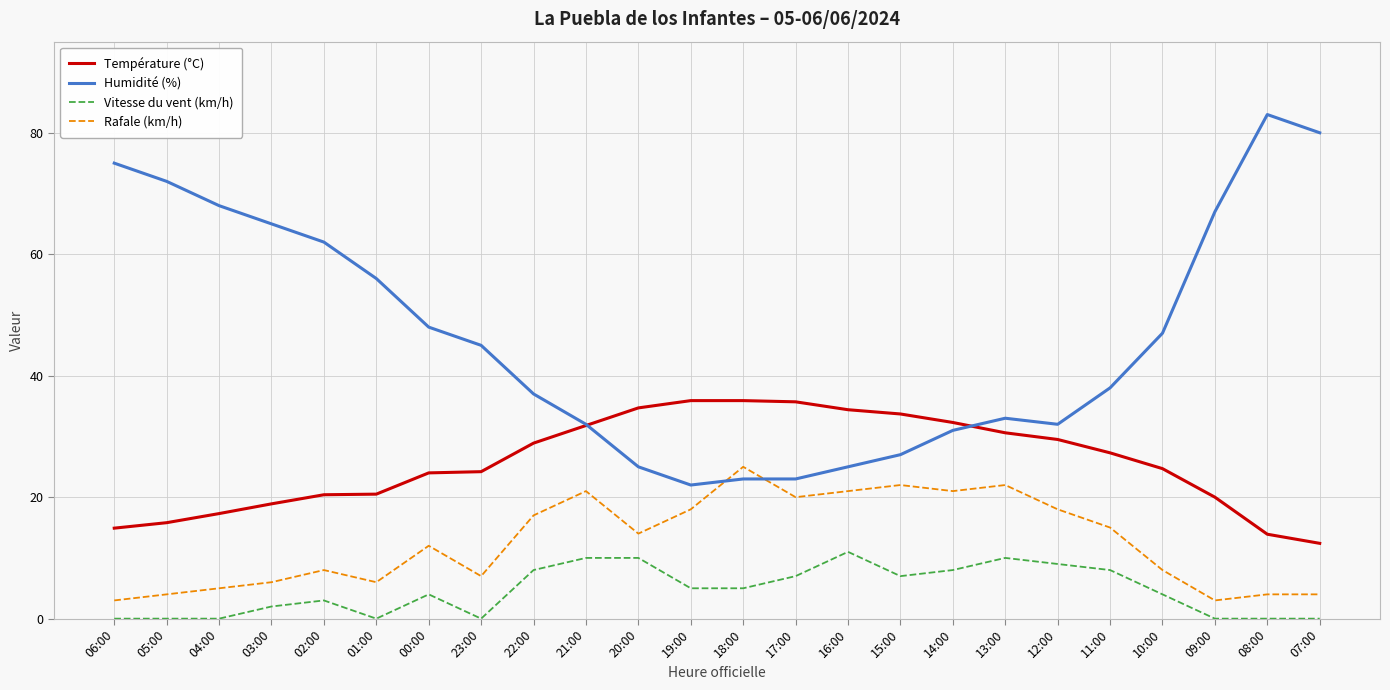

Count the number of data series in this chart.

4